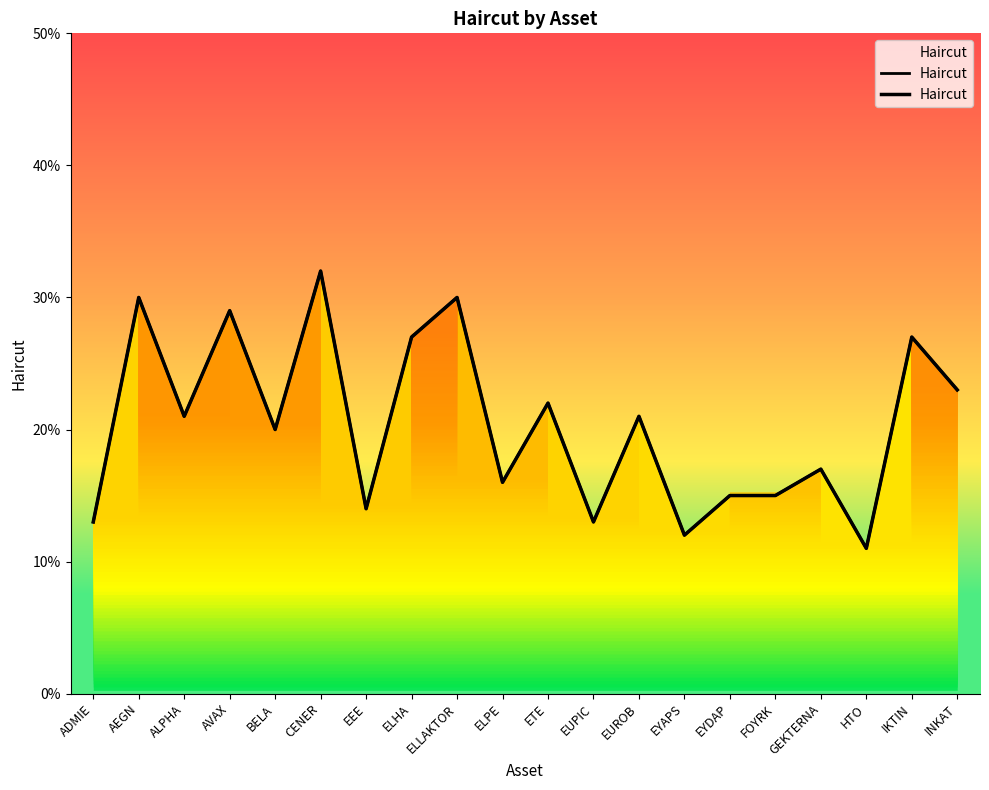

What is the approximate value at ELPE?

0.2